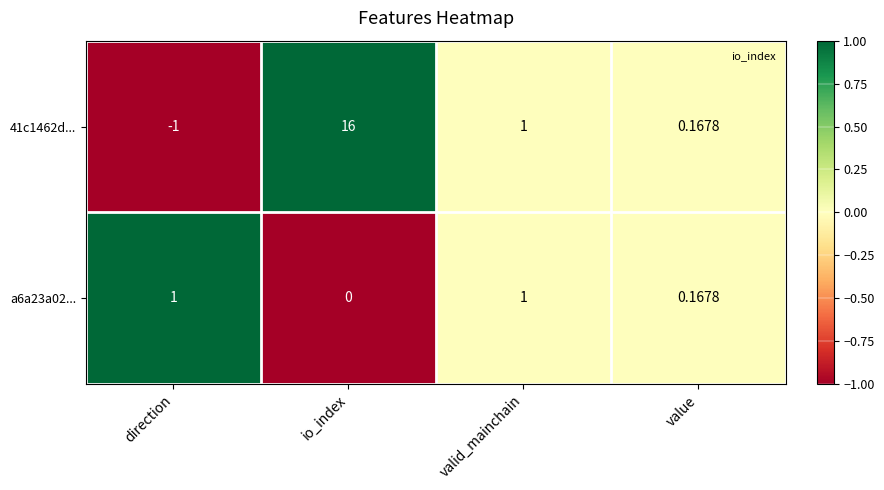

Where does the 41c1462d... series first go above 1?

io_index